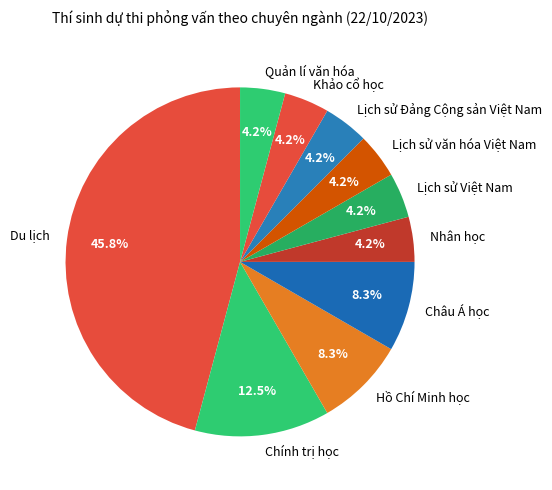

Which category has the biggest portion of the pie?

Du lịch